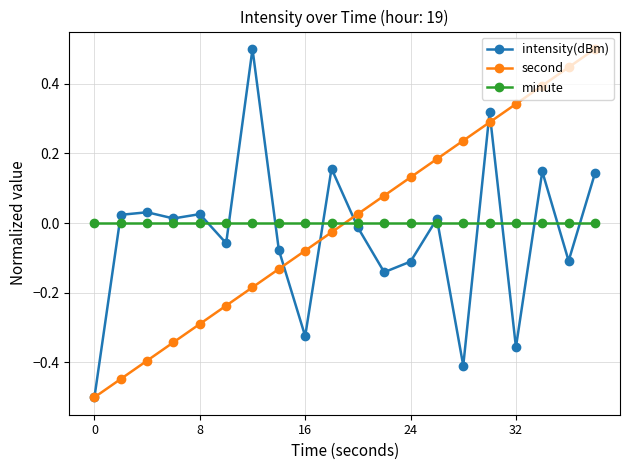

What is the minimum value shown in the chart?

-0.5